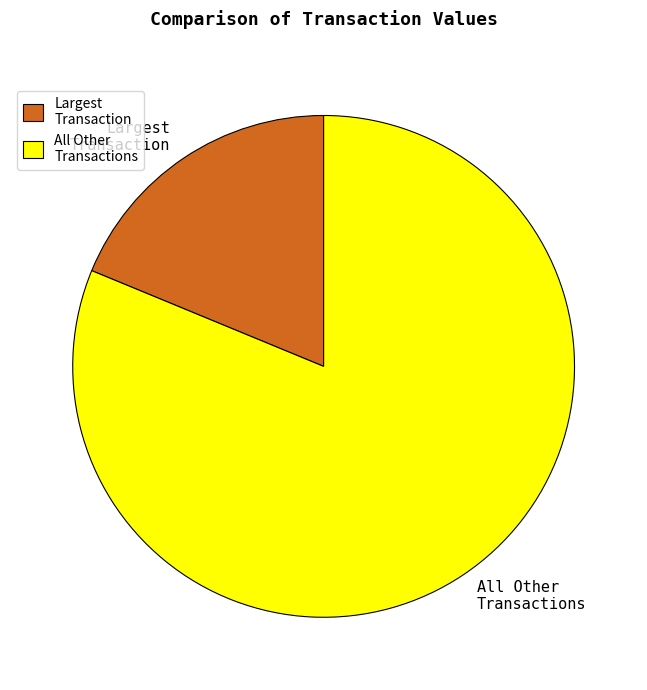

The Largest Transaction slice represents 7% of the pie. True or false?

False